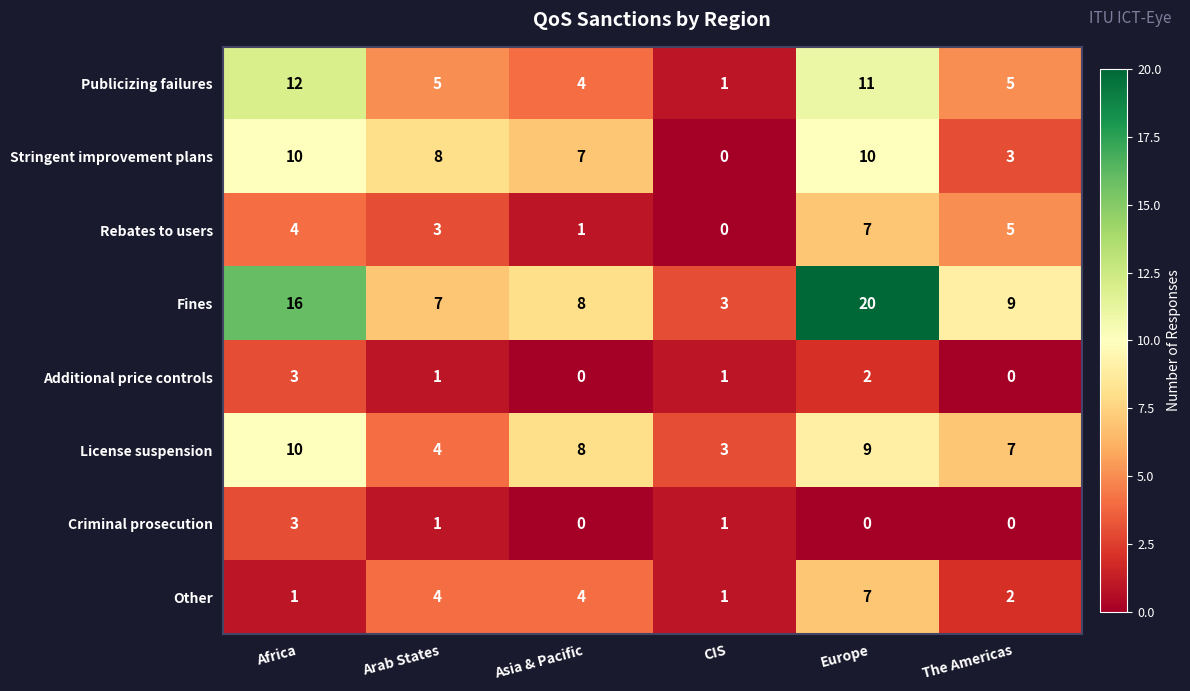

True or false: Additional price controls has a value of 2 at The Americas.

False